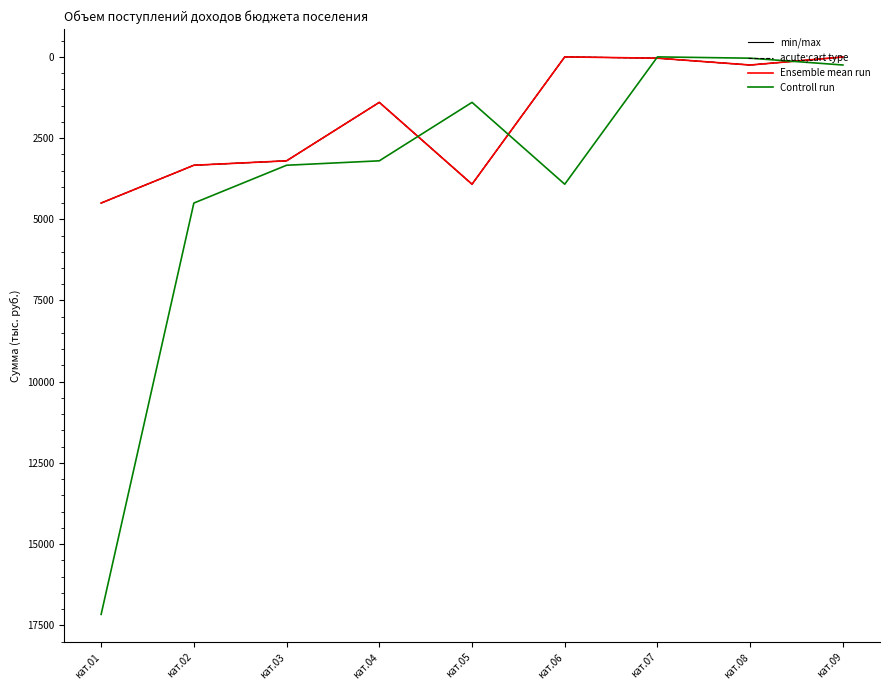

The min/max series shows 250.0 at кат.08. True or false?

True